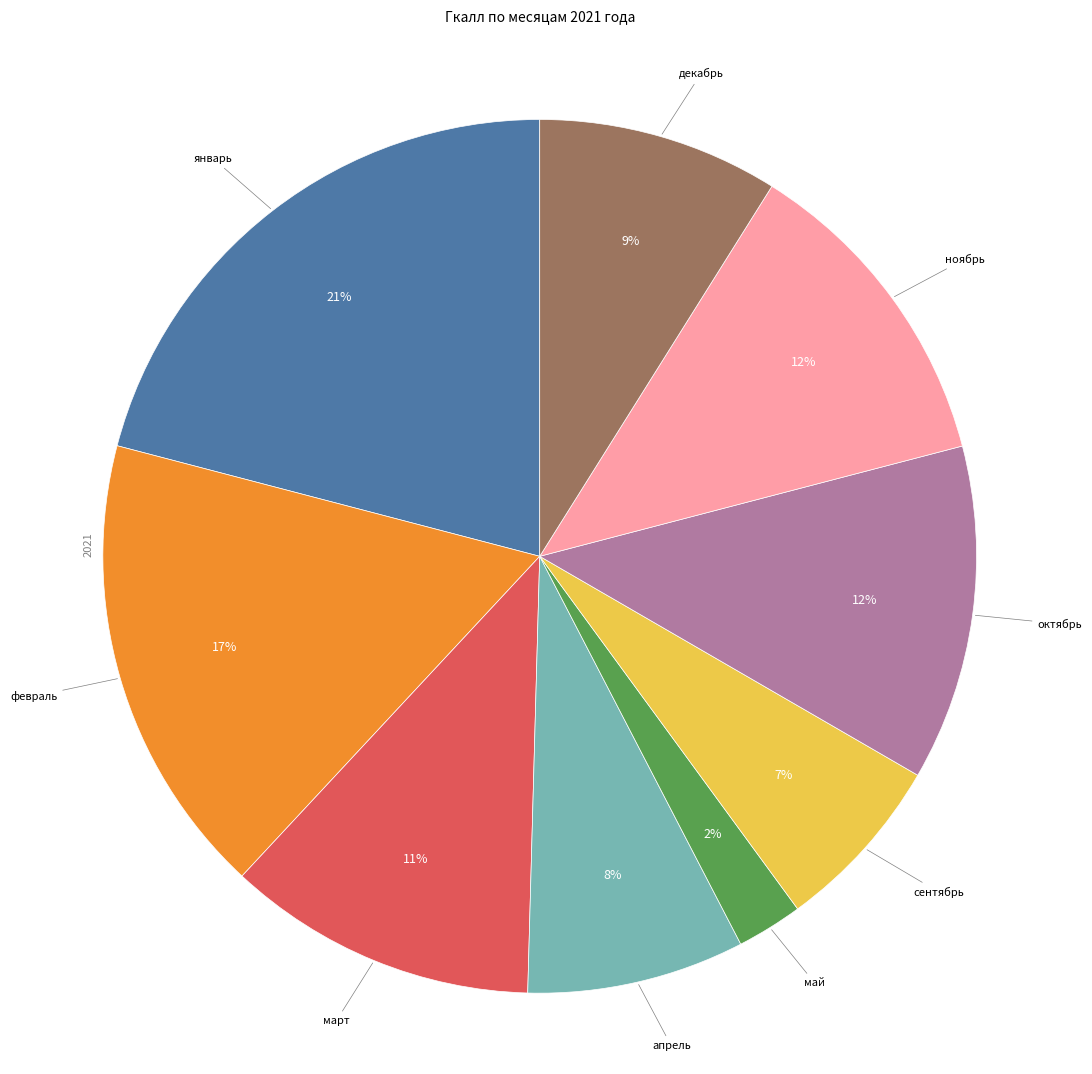

Does any single category account for the majority?

No